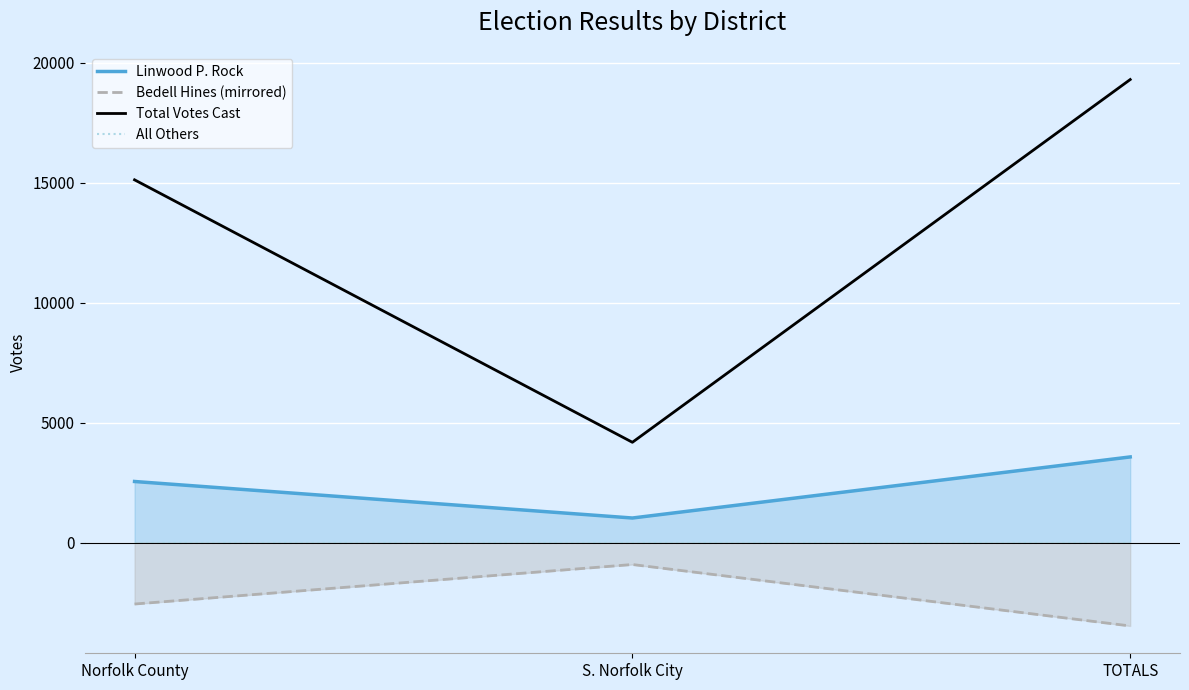

What is the value of the Linwood P. Rock point at the 2nd from the left?

1024